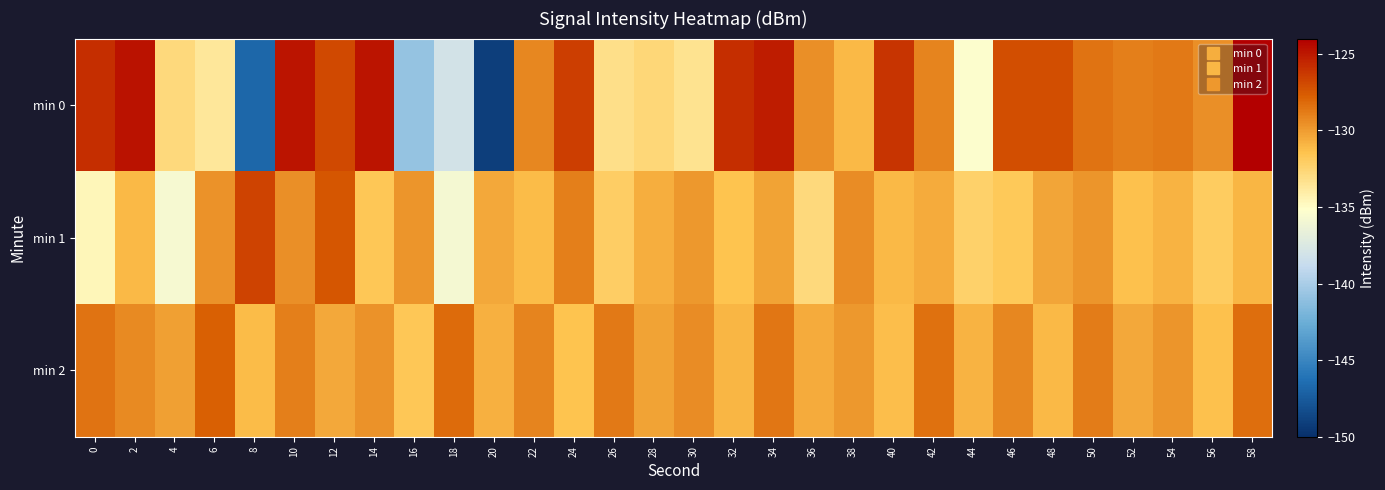

Which series has the largest total across all categories?

min 2